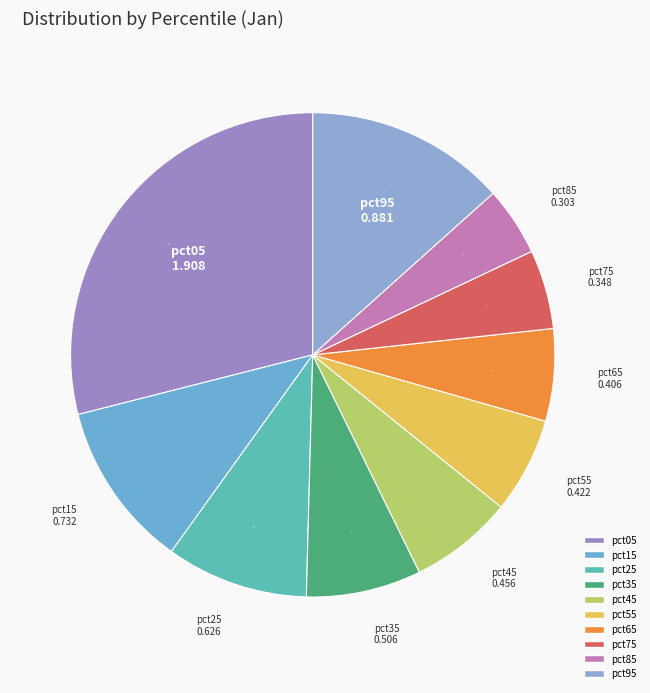

Is there a majority slice in this chart?

No